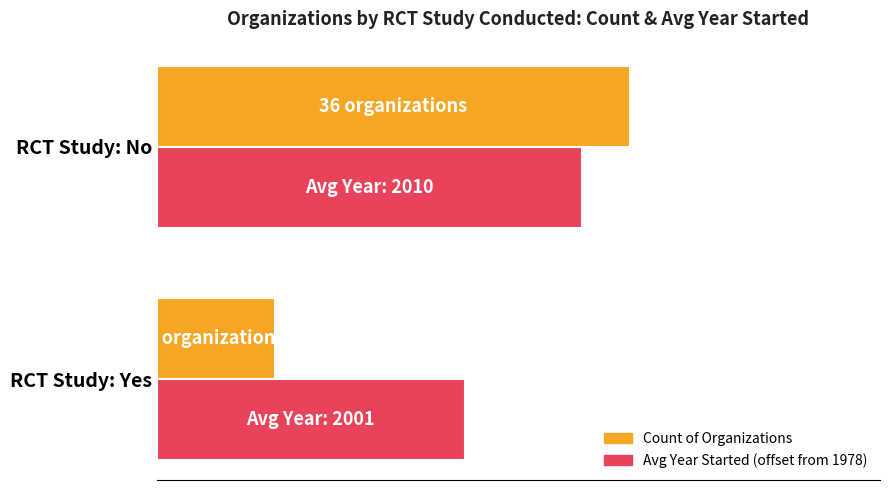

What are all the series names shown in the legend?

Count of Organizations, Avg Year Started (offset from 1978)